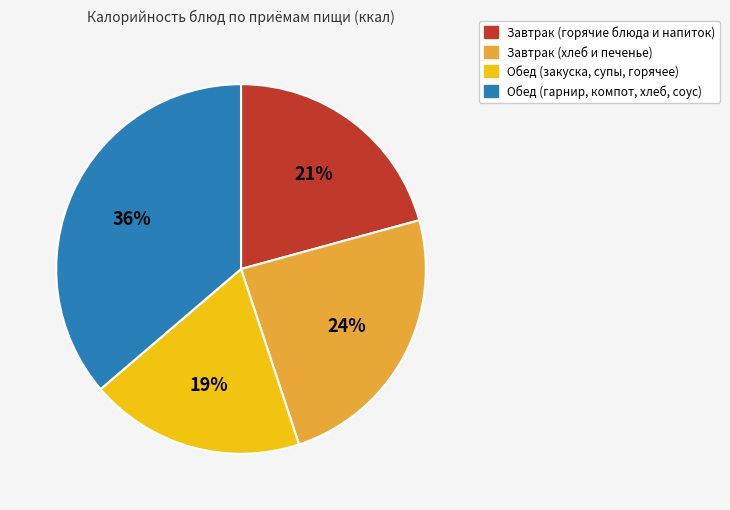

To the nearest percent, what is the average slice percentage?

25%